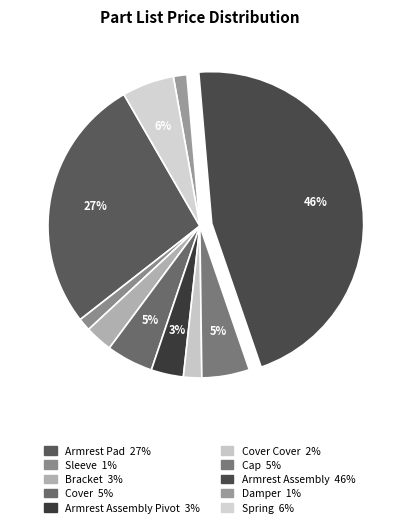

Is there any slice that represents more than half of the pie?

No